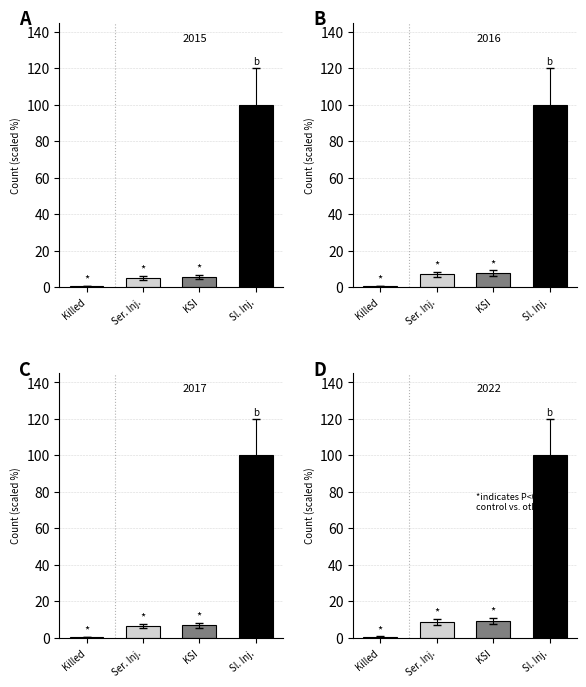

What position from the right is KSI?

2